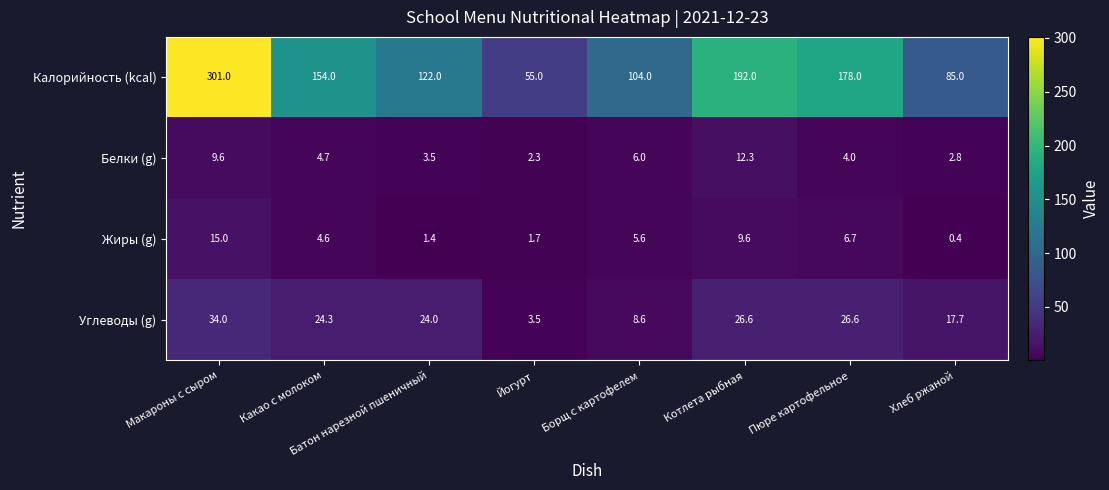

What is the difference between the second highest and second lowest values in the Жиры (g) series?

8.2